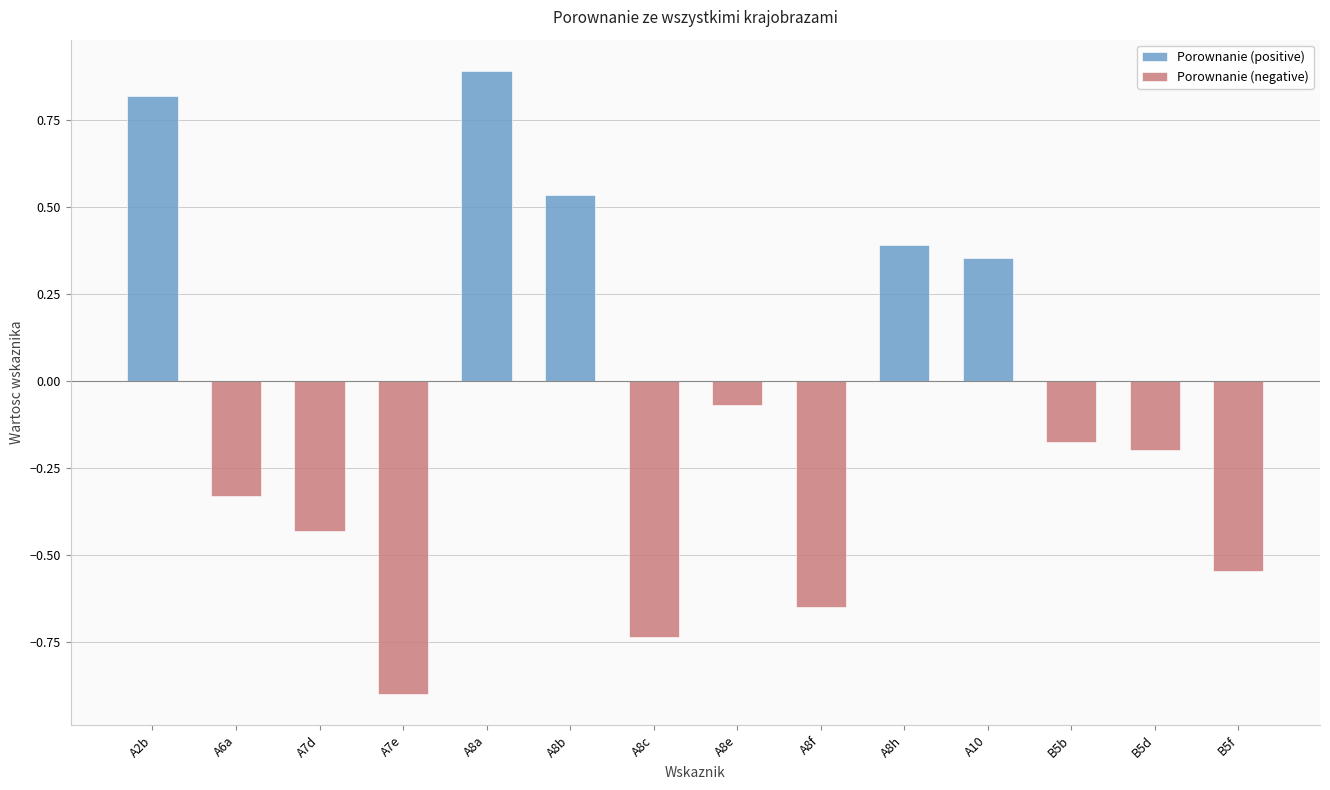

True or false: Porownanie (positive) has a value of 0.0 at A8e.

True